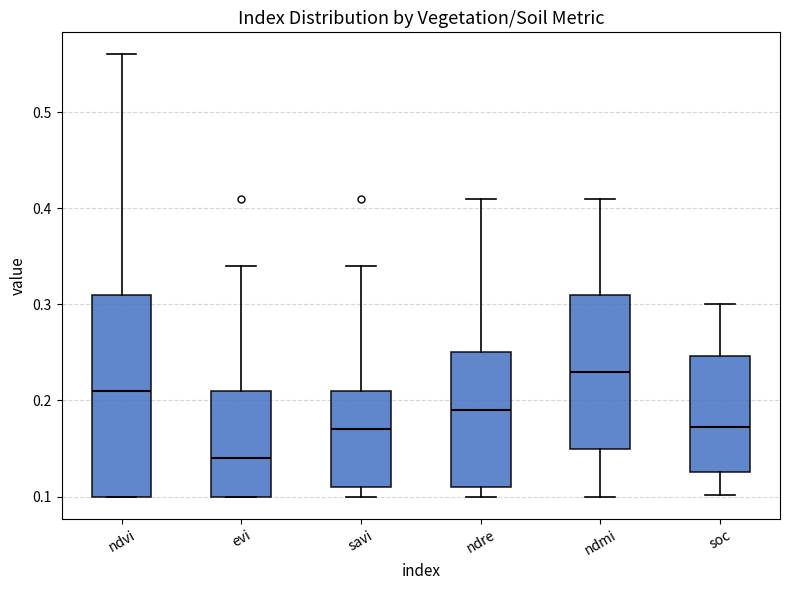

Which box's median line is the highest?

ndmi